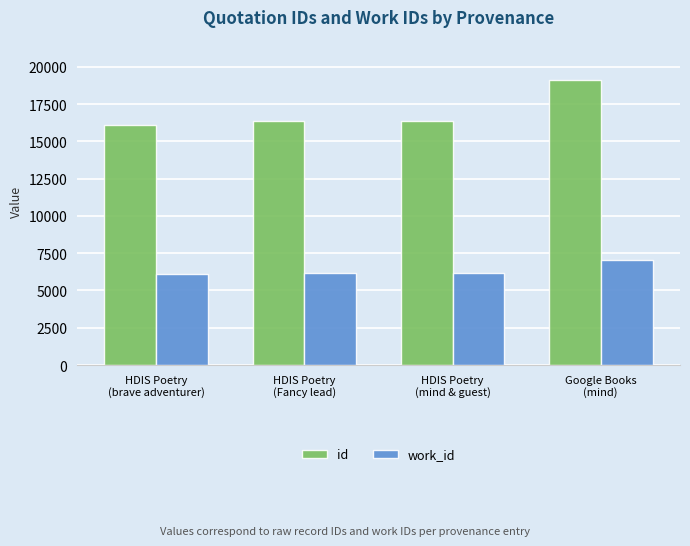

The work_id series shows 3642 at HDIS Poetry
(brave adventurer). True or false?

False